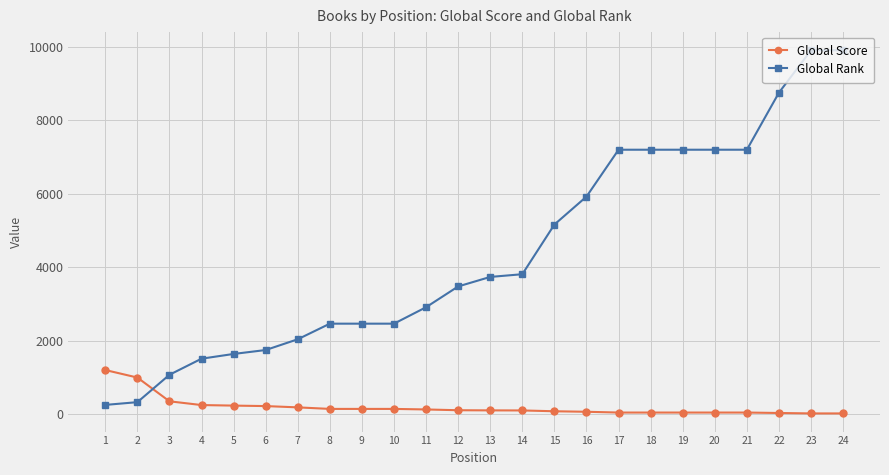

How many times do Global Score and Global Rank cross each other?

1